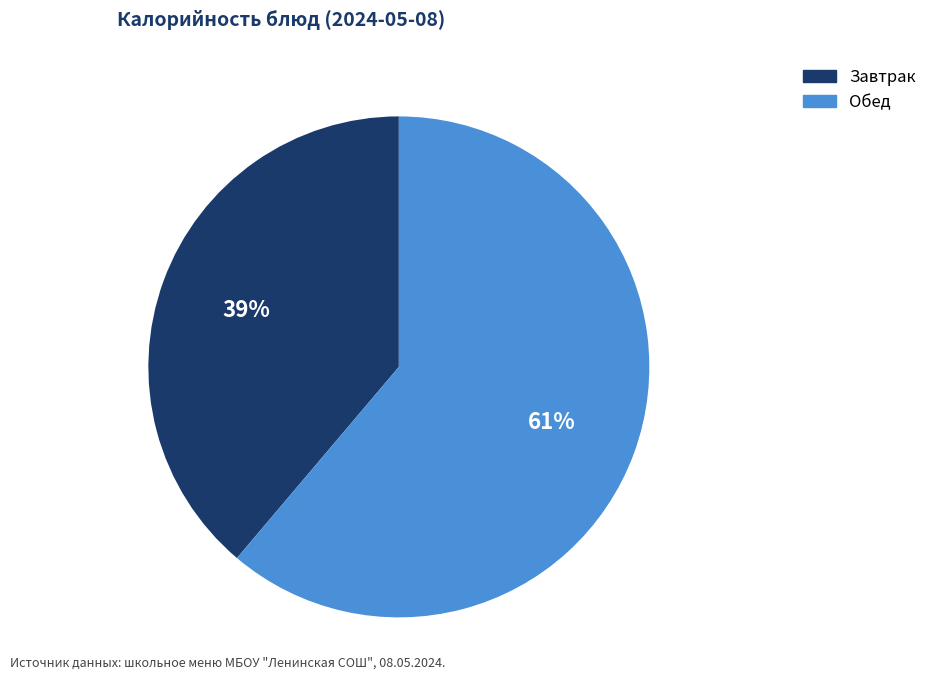

To the nearest percent, what is the difference between the largest and smallest slice percentages?

22%